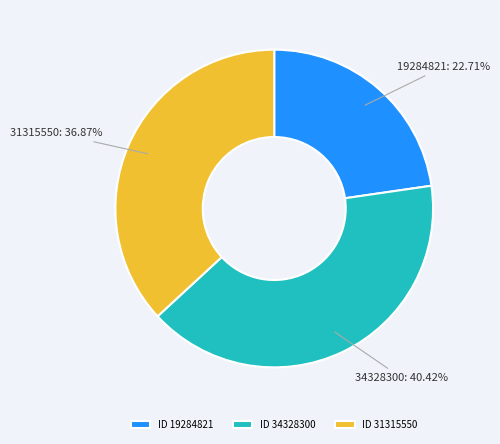

Is the sum of ID 19284821 and ID 34328300 greater than half?

Yes